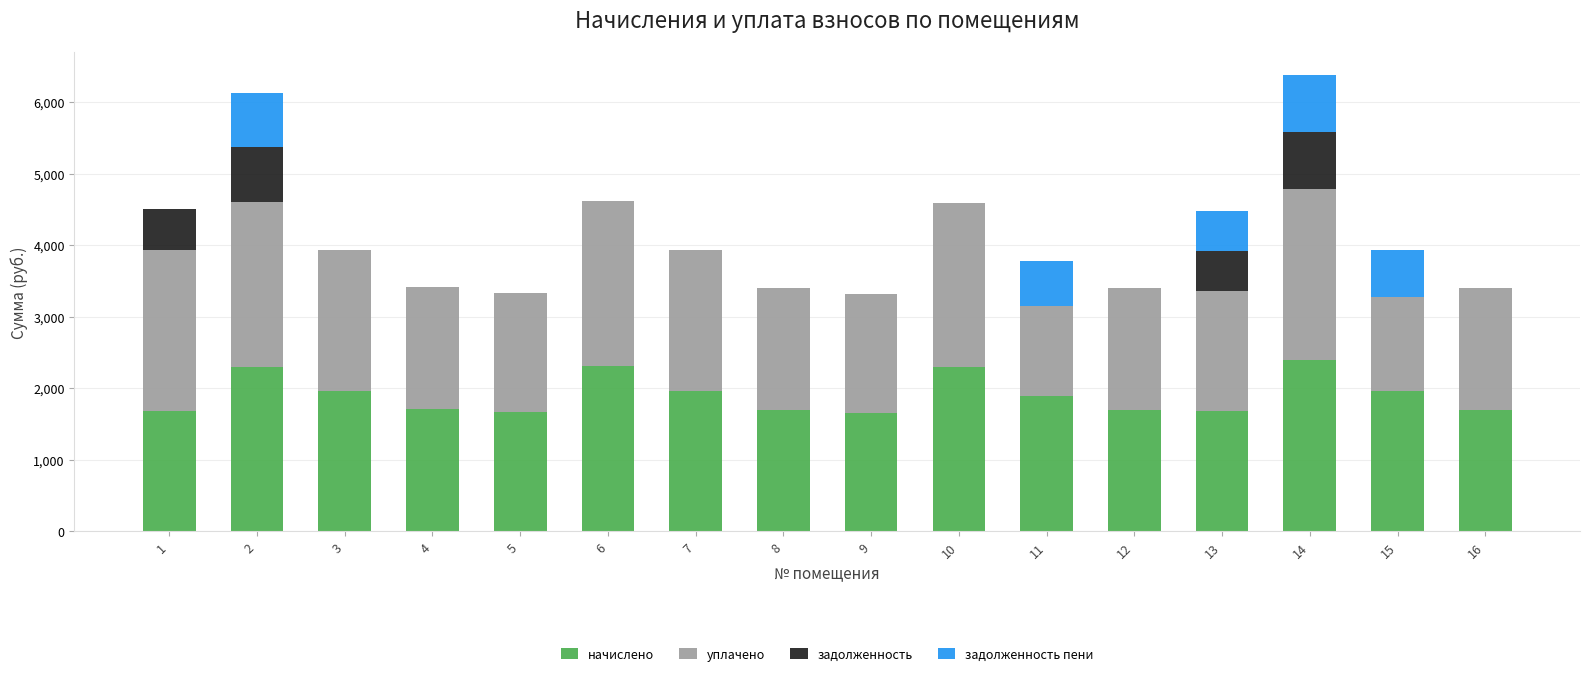

What is the total value across all series at 10?

4594.0